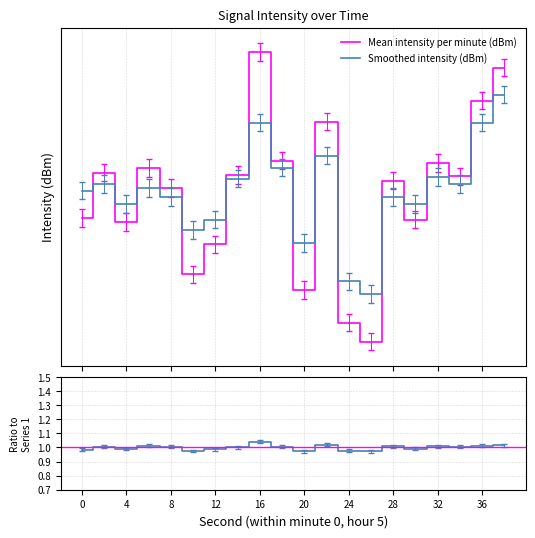

Which series has the widest spread of values?

Mean intensity per minute (dBm)